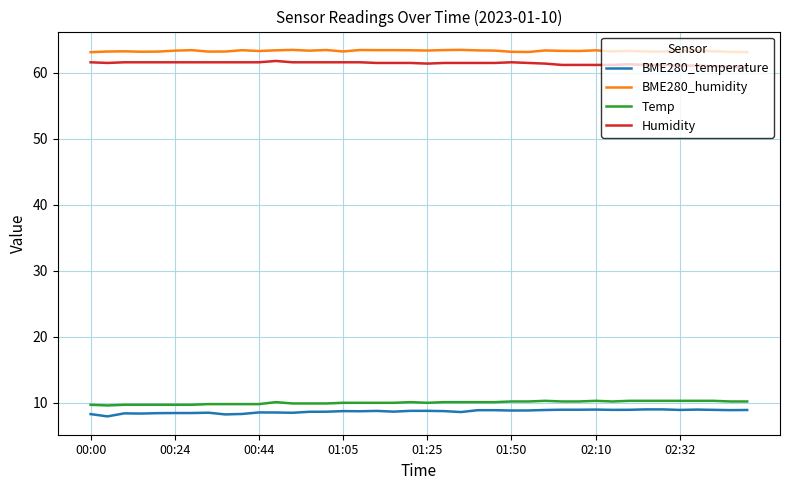

What is the minimum value for BME280_humidity?

63.1